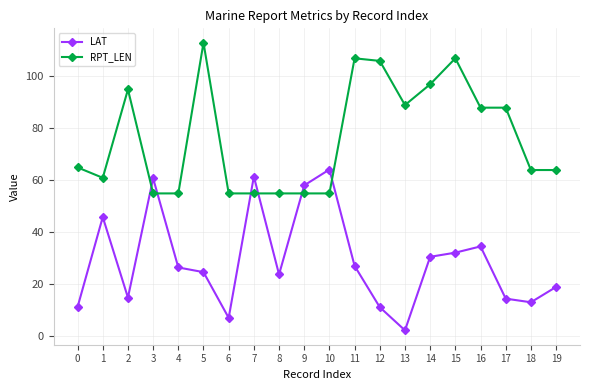

Rank the series by their maximum value, from highest to lowest.

RPT_LEN, LAT